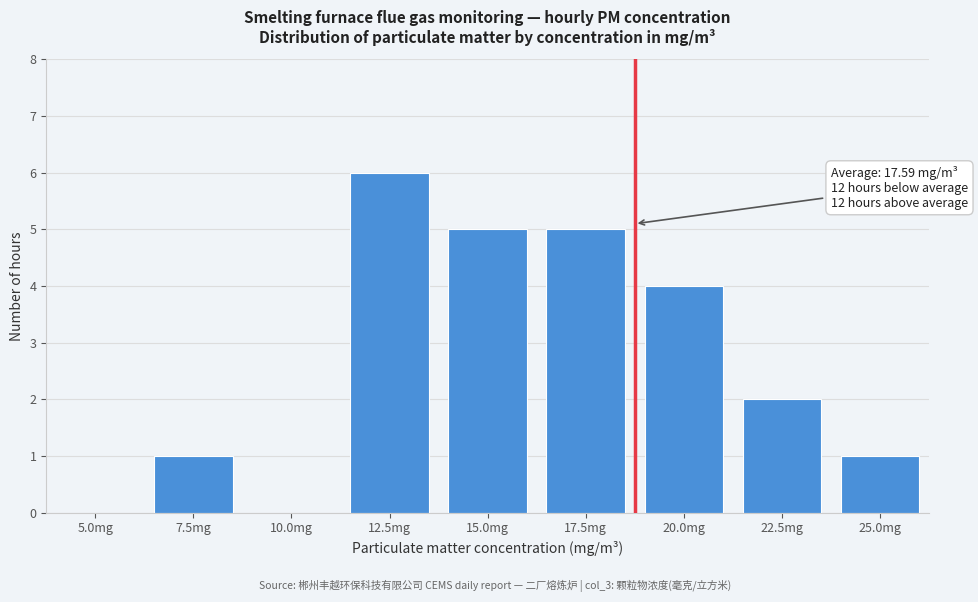

Reading left to right, what are all the values shown in this chart?

5.0mg=0	7.5mg=1	10.0mg=0	12.5mg=6	15.0mg=5	17.5mg=5	20.0mg=4	22.5mg=2	25.0mg=1